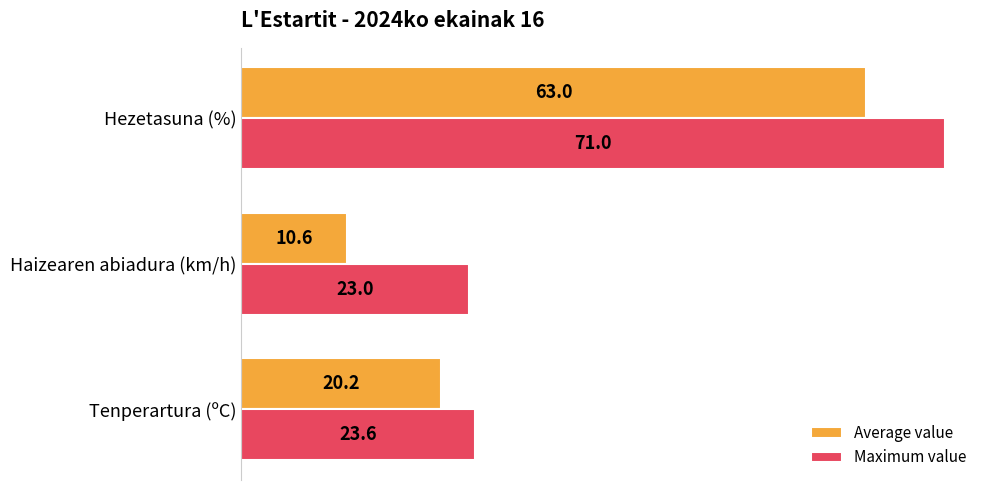

What is the total value across all series at Tenperartura (ºC)?

43.8